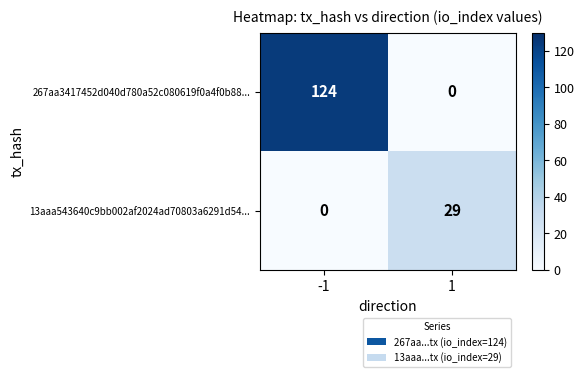

Rank the categories by 13aaa543640c9bb002af2024ad70803a6291d54... value from lowest to highest.

-1, 1